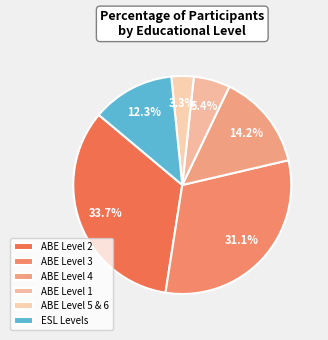

Rank the categories by value from lowest to highest.

ABE Level 5 & 6, ABE Level 1, ESL Levels, ABE Level 4, ABE Level 3, ABE Level 2